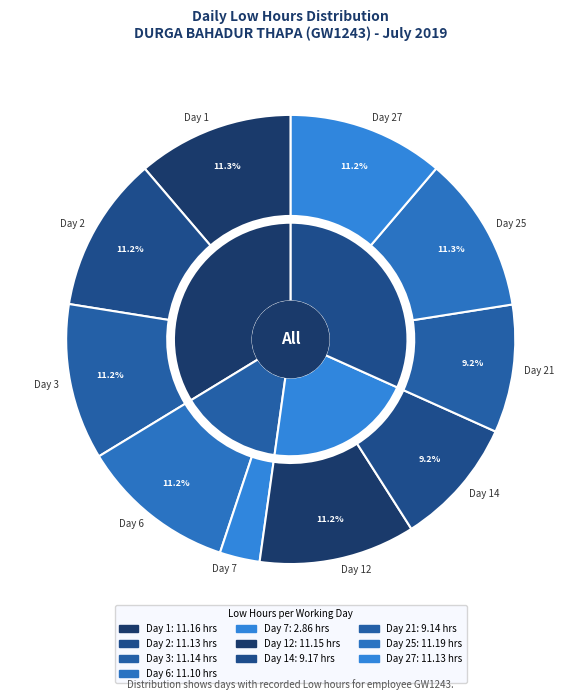

How many segments does this pie chart have?

10